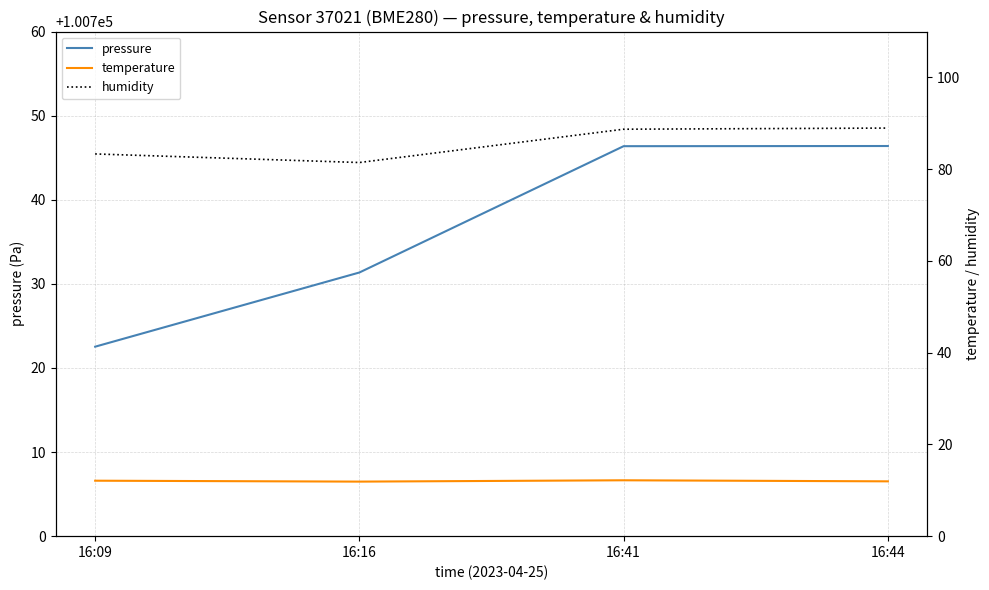

True or false: temperature and humidity intersect in this chart.

False